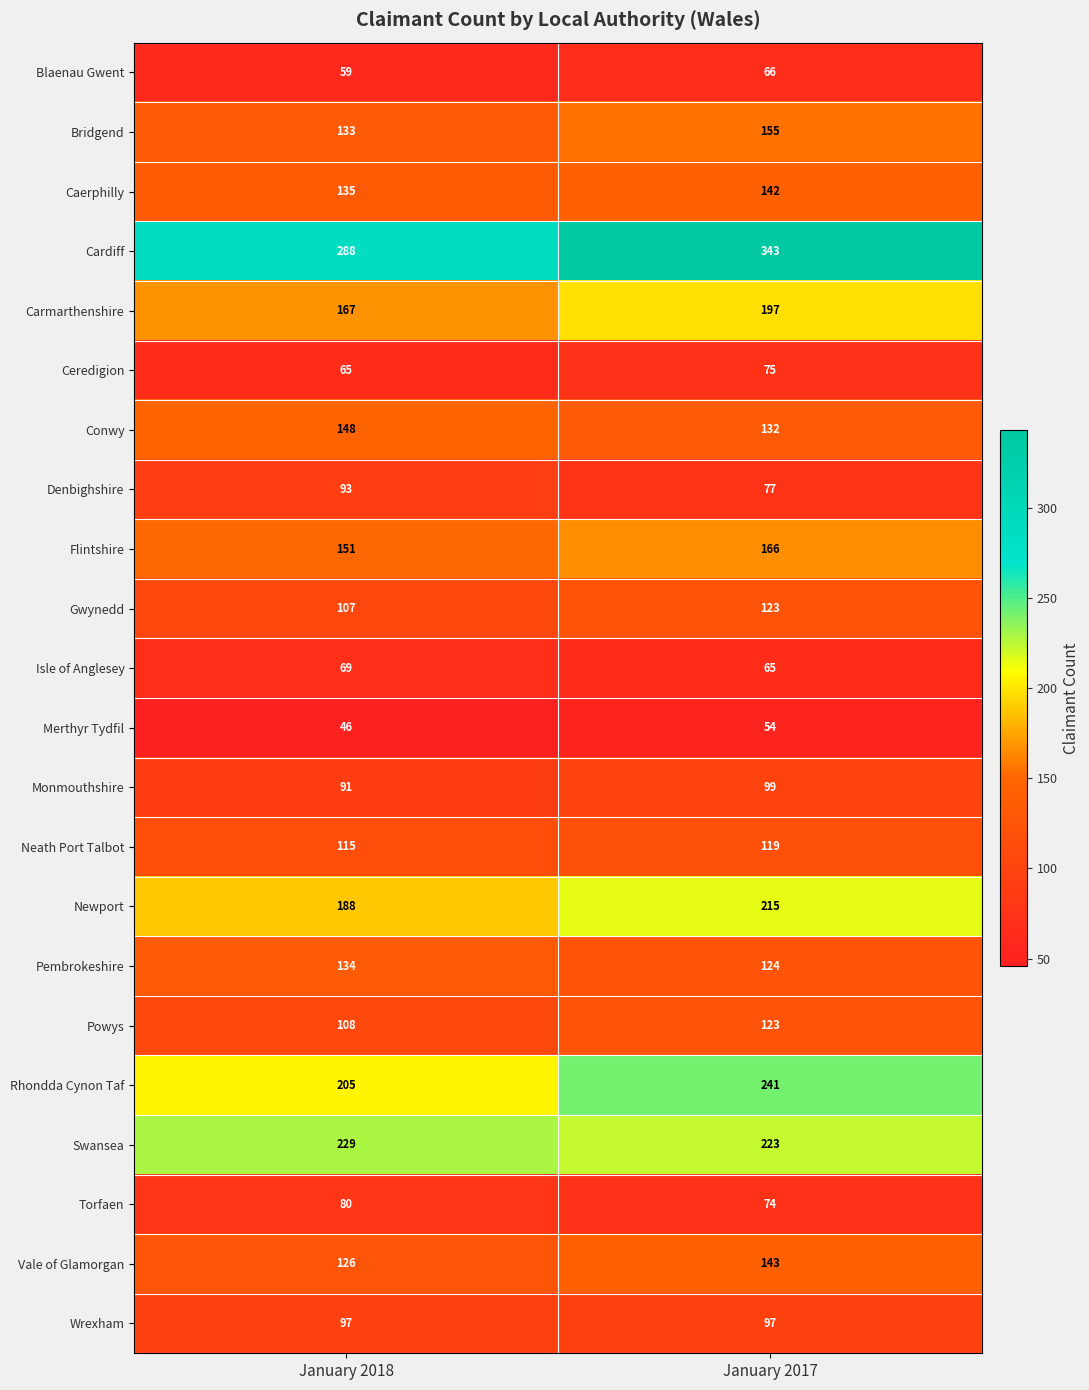

What is the sum of the Vale of Glamorgan values at January 2018 and January 2017?

269